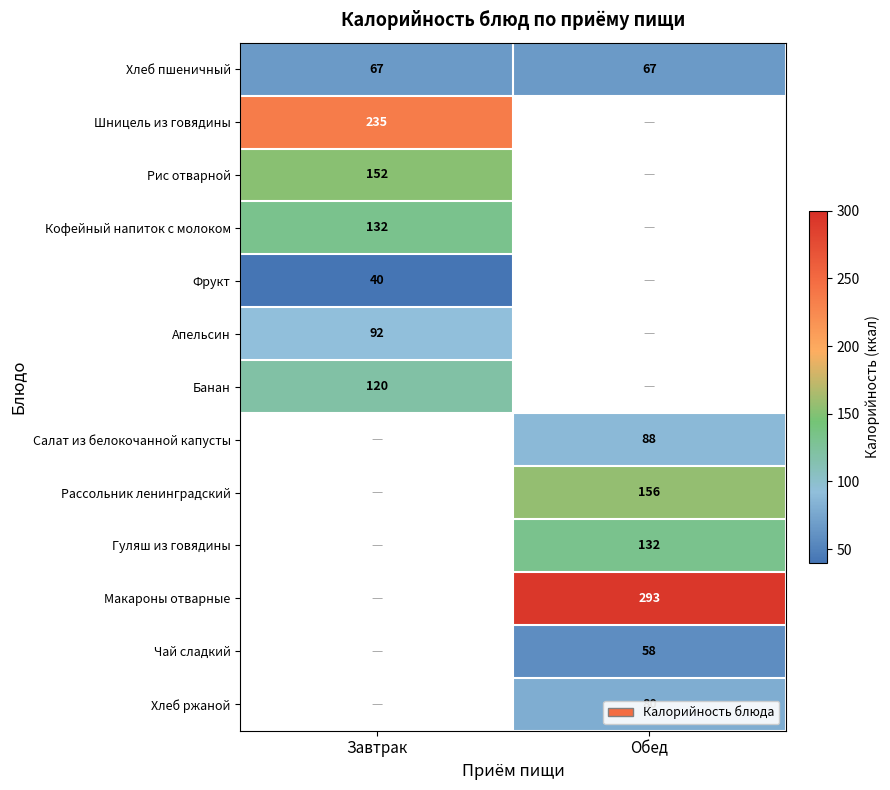

Is the value of Макароны отварные at Обед greater than the value of Гуляш из говядины at Обед?

Yes